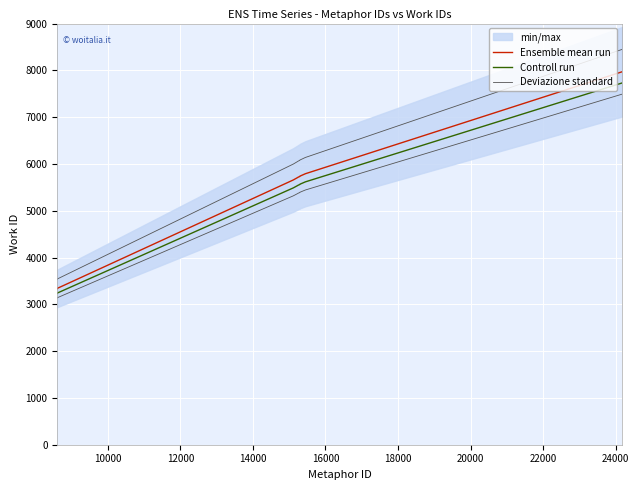

How many lines are shown in the chart?

3